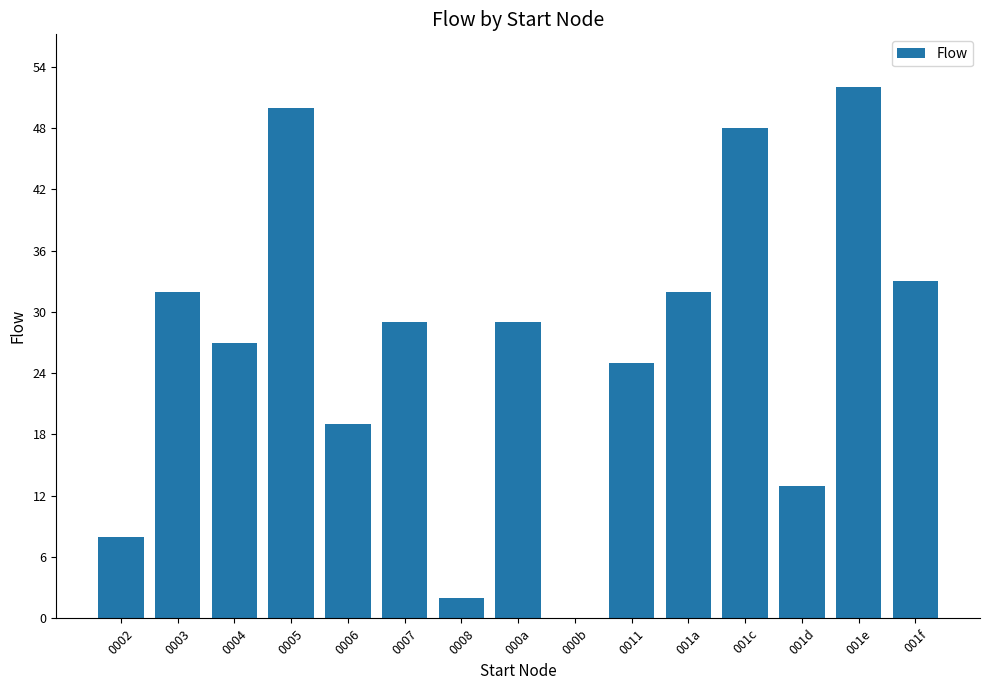

Where does the data first go above 29?

0003